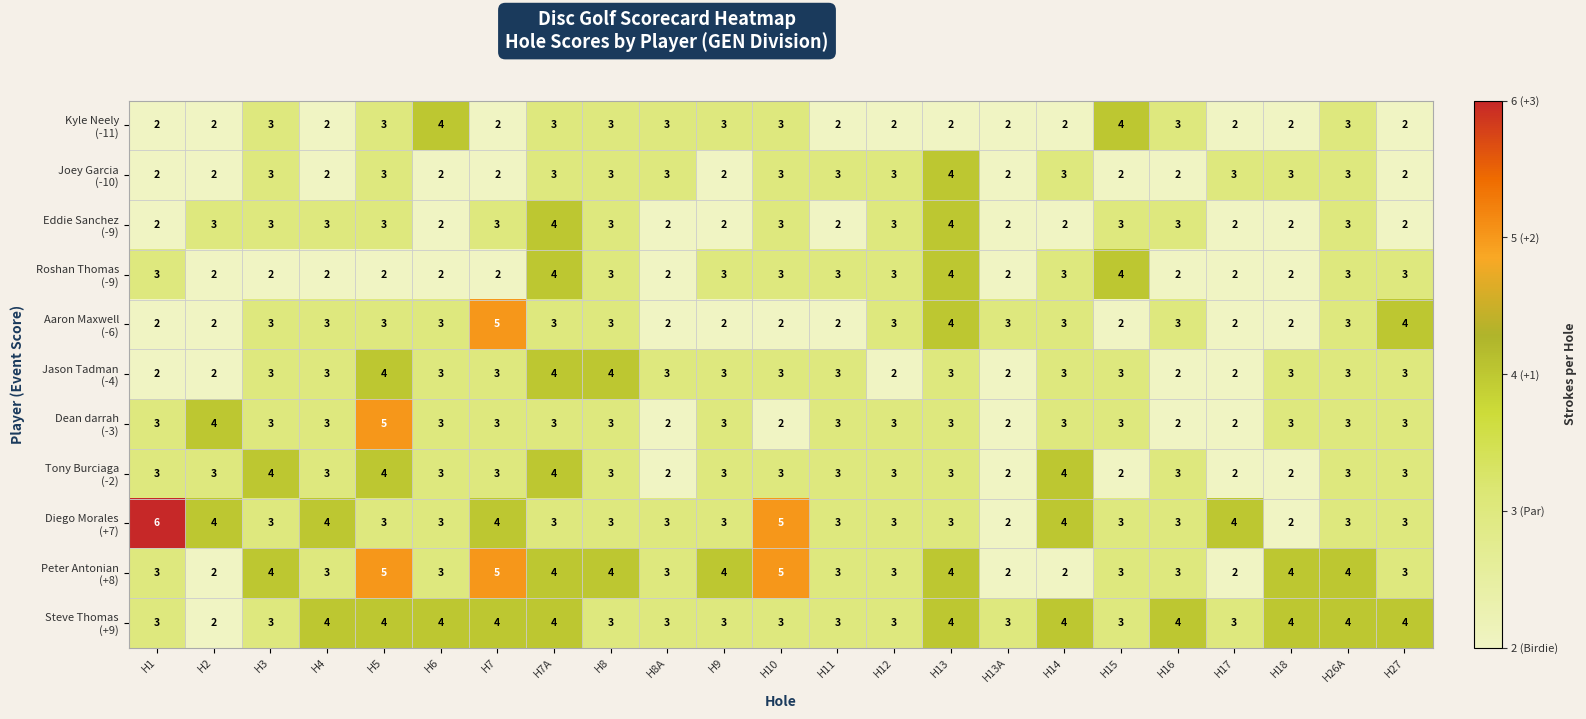

What is the total value across all series at H5?

39